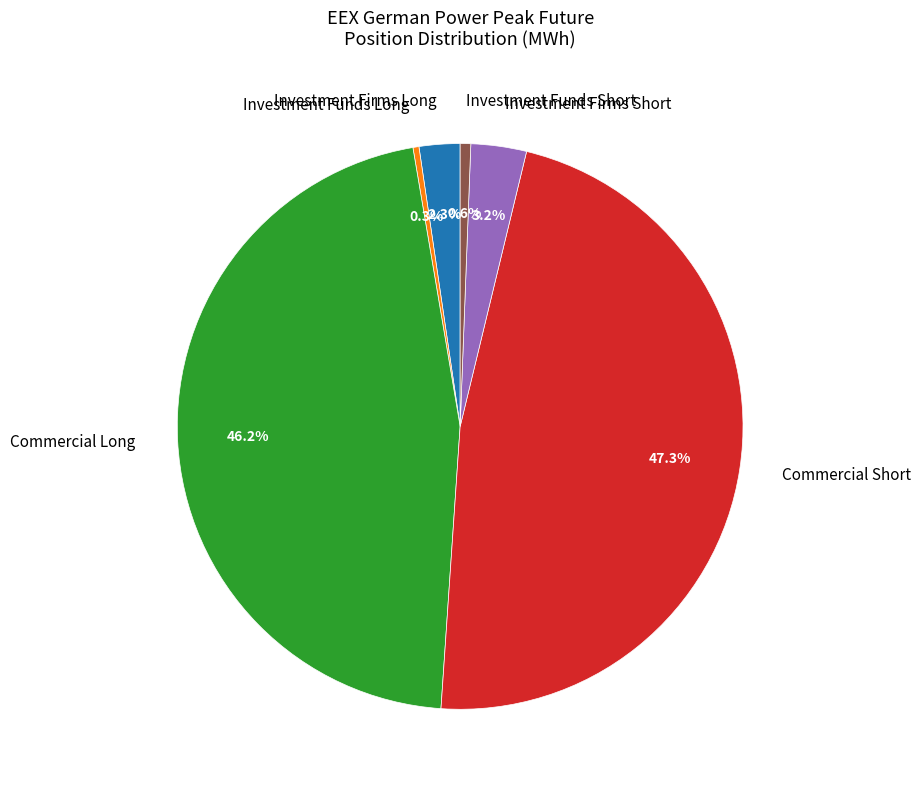

How many slices are in this pie chart?

6